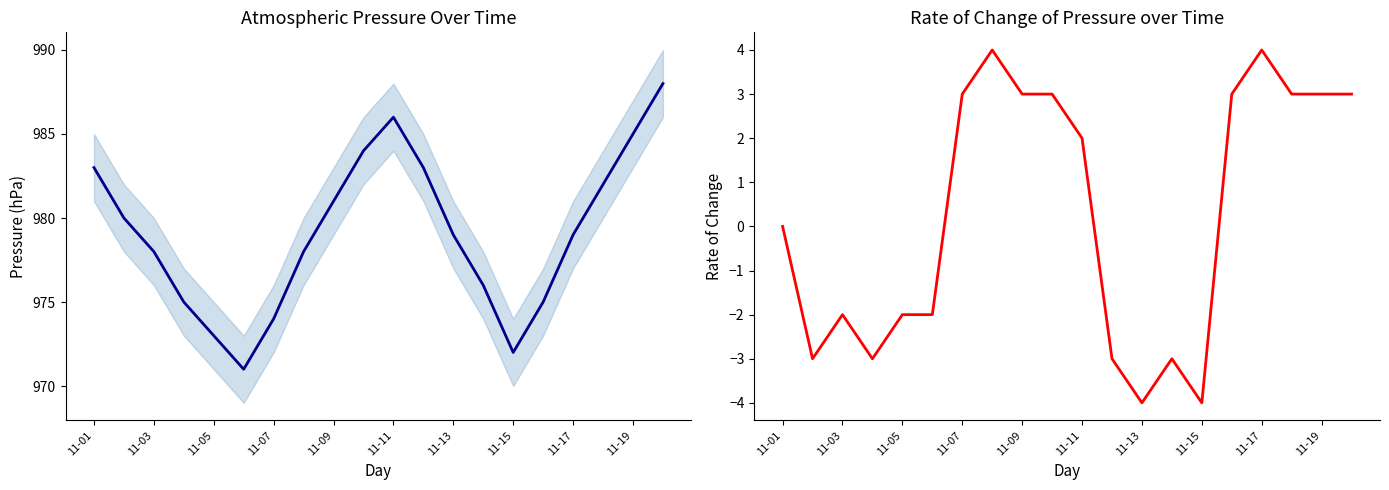

What is the lowest value of the press series?

971